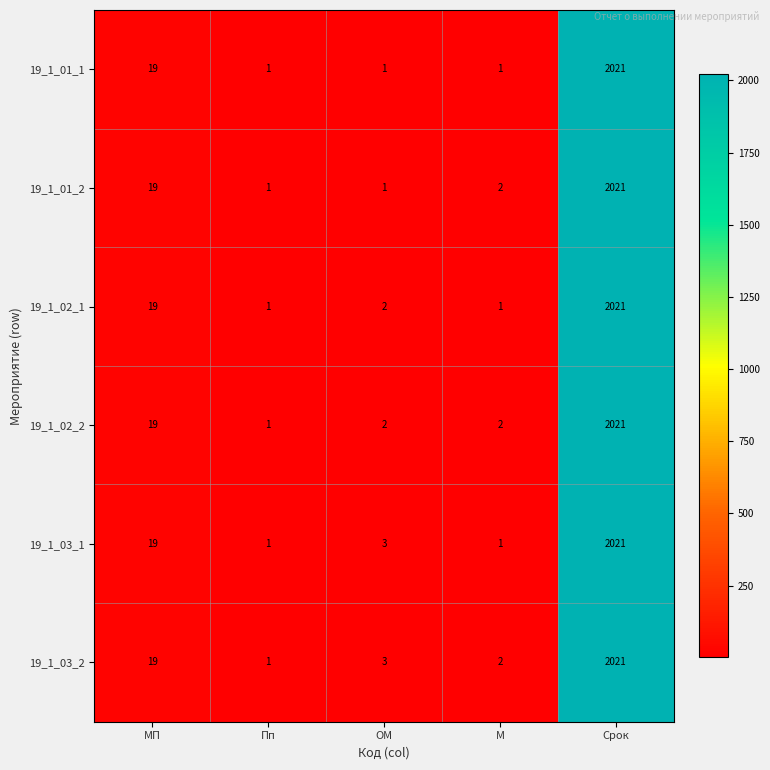

At which label is 19_1_02_1 closest to 1011?

МП